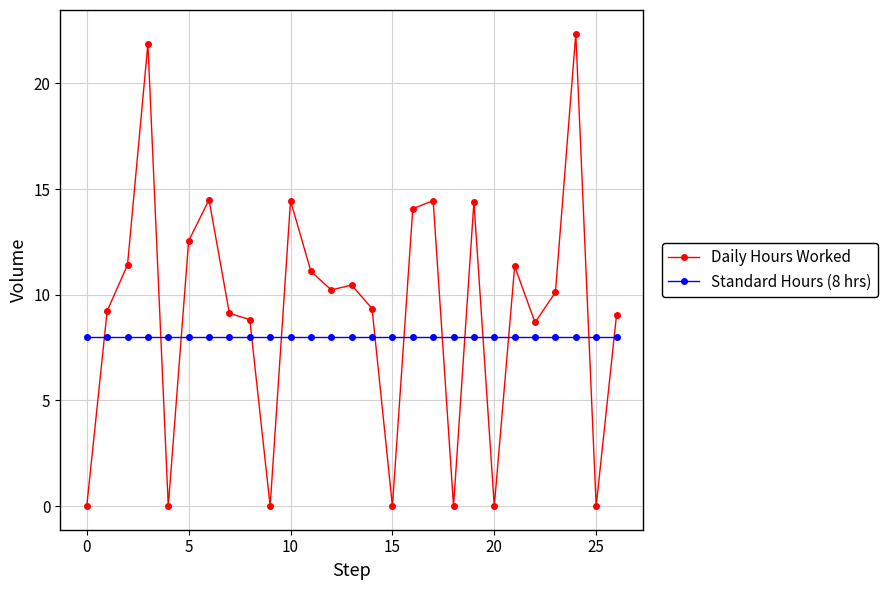

True or false: Daily Hours Worked and Standard Hours (8 hrs) intersect in this chart.

True